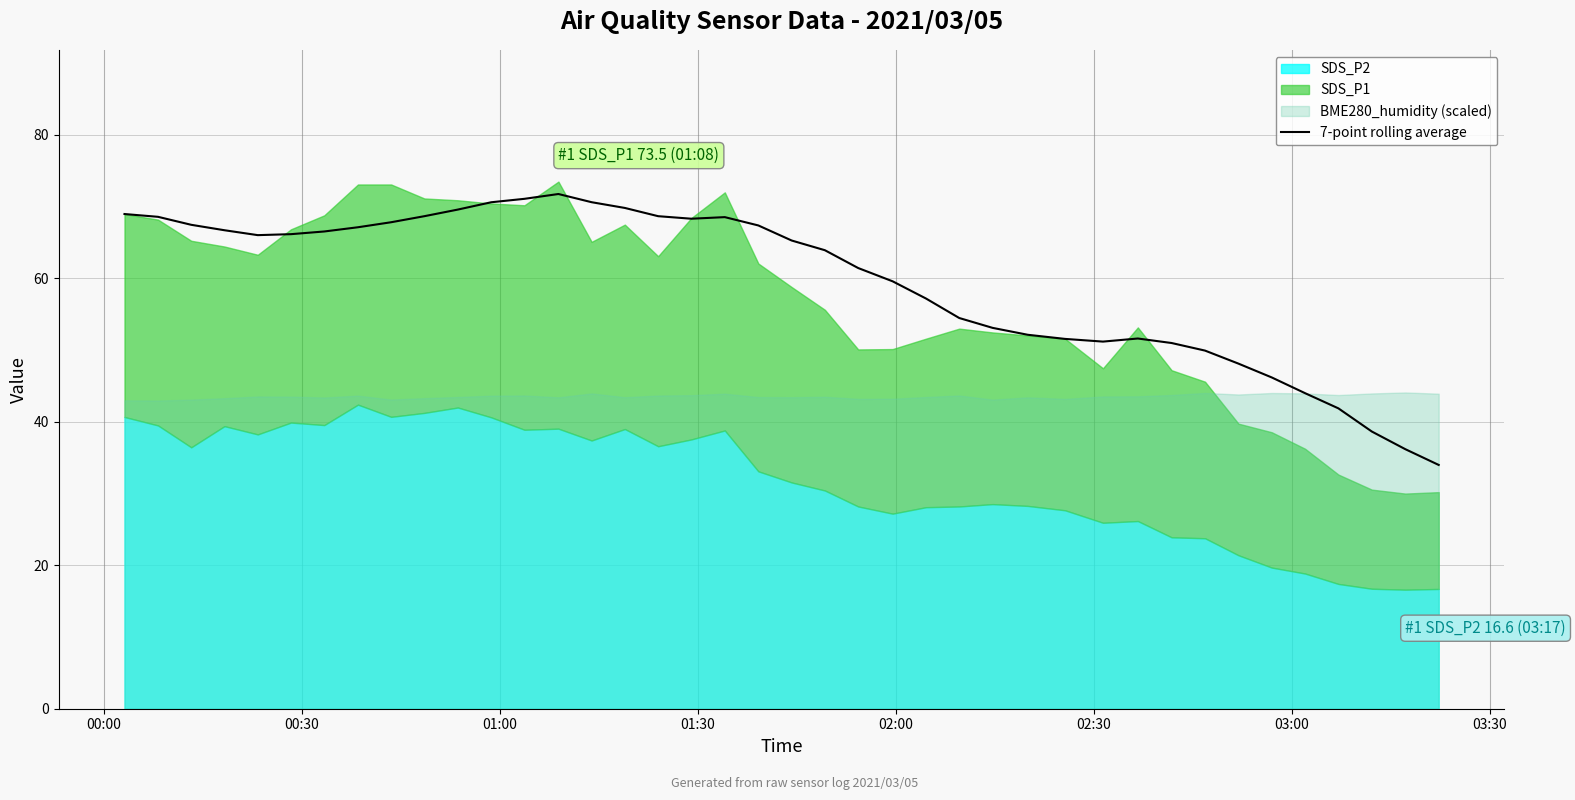

What is the minimum value for 7-point rolling average?

34.0